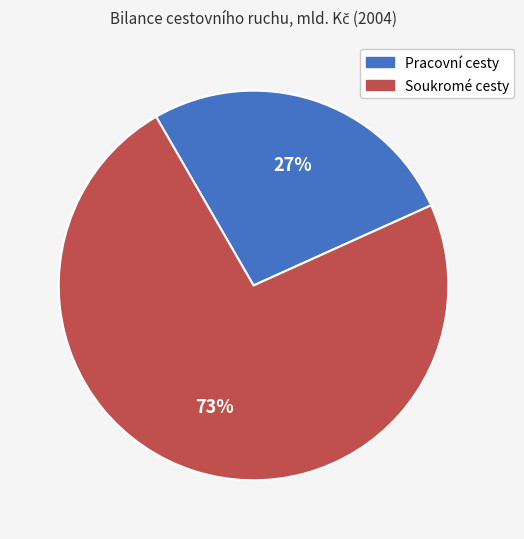

Do Pracovní cesty and Soukromé cesty together represent more than half of the pie?

Yes